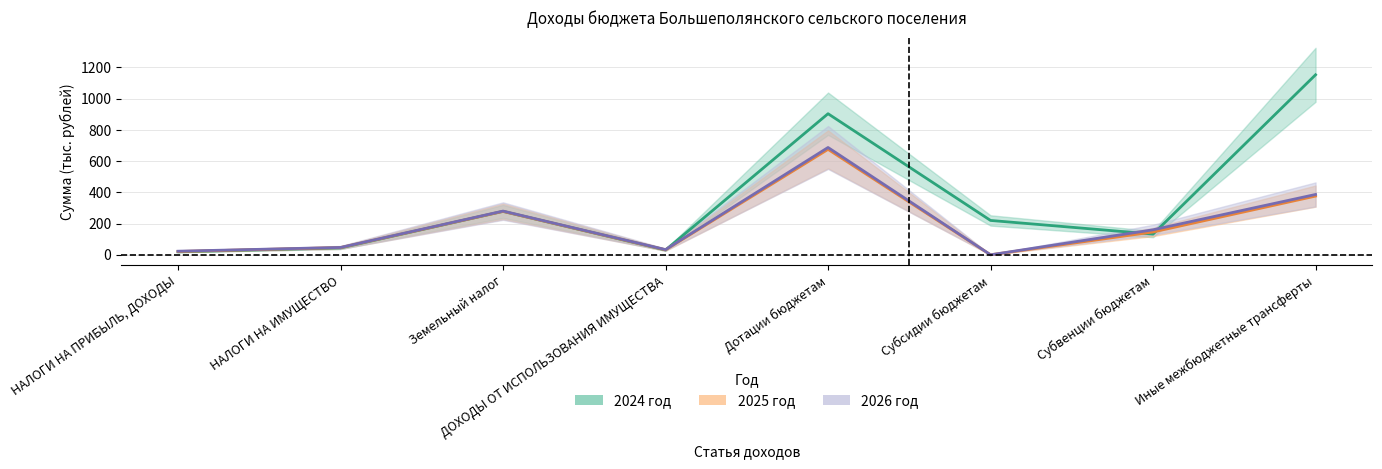

Reading left to right, list all the values displayed in this chart.

2024 год: НАЛОГИ НА ПРИБЫЛЬ, ДОХОДЫ=19.0	НАЛОГИ НА ИМУЩЕСТВО=44.0	Земельный налог=278.0	ДОХОДЫ ОТ ИСПОЛЬЗОВАНИЯ ИМУЩЕСТВА=30.7	Дотации бюджетам=903.6	Субсидии бюджетам=220.0	Субвенции бюджетам=132.5	Иные межбюджетные трансферты=1152.9
2025 год: НАЛОГИ НА ПРИБЫЛЬ, ДОХОДЫ=21.0	НАЛОГИ НА ИМУЩЕСТВО=46.0	Земельный налог=278.0	ДОХОДЫ ОТ ИСПОЛЬЗОВАНИЯ ИМУЩЕСТВА=31.9	Дотации бюджетам=675.3	Субсидии бюджетам=0.0	Субвенции бюджетам=146.1	Иные межбюджетные трансферты=376.0
2026 год: НАЛОГИ НА ПРИБЫЛЬ, ДОХОДЫ=23.0	НАЛОГИ НА ИМУЩЕСТВО=47.0	Земельный налог=280.0	ДОХОДЫ ОТ ИСПОЛЬЗОВАНИЯ ИМУЩЕСТВА=33.2	Дотации бюджетам=687.3	Субсидии бюджетам=0.0	Субвенции бюджетам=160.2	Иные межбюджетные трансферты=386.4